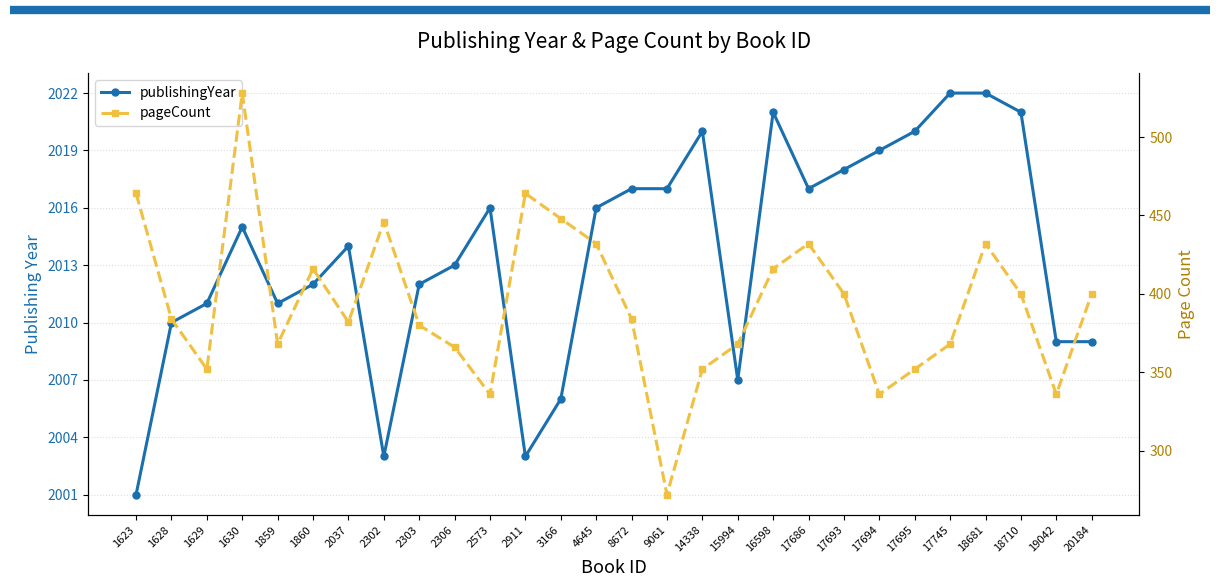

What is the minimum value shown in the chart?

272